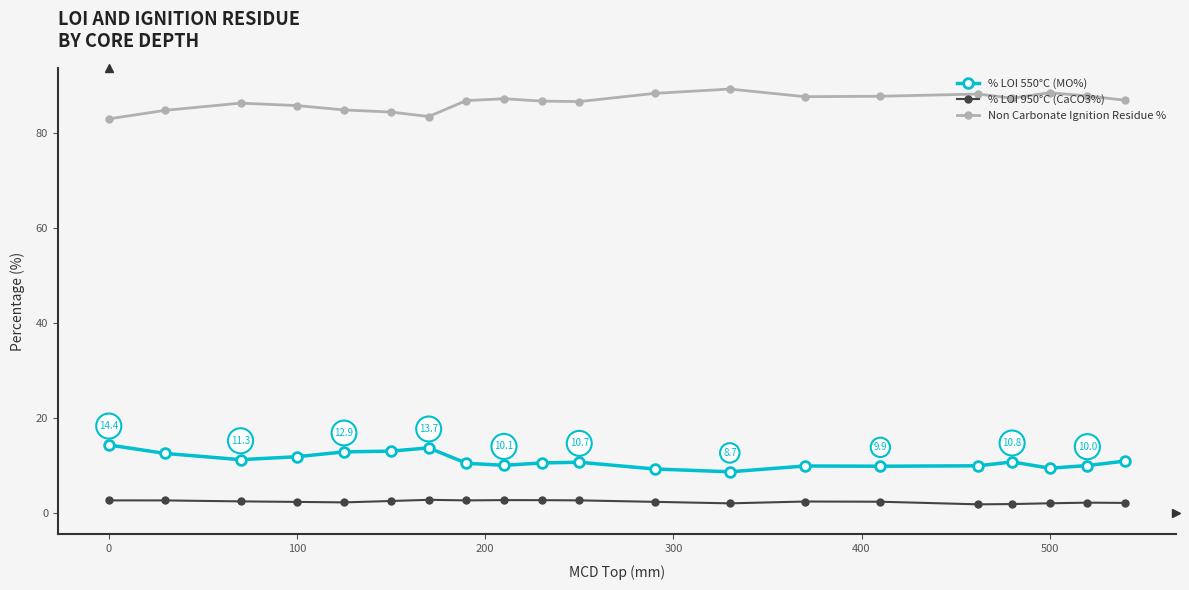

What is the maximum value shown in the chart?

89.2